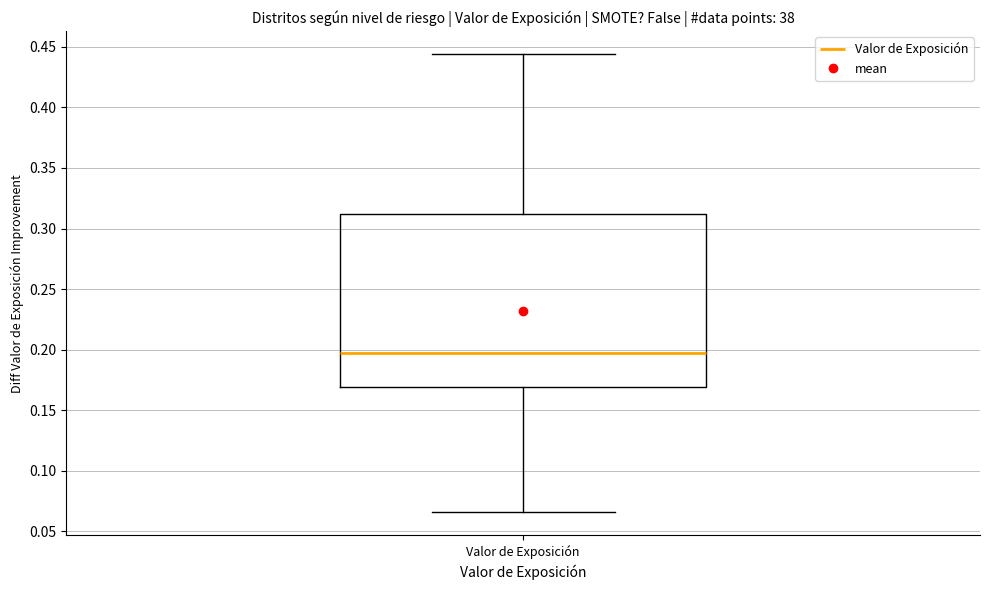

Transcribe this box plot: give where the median line is, the range the box spans, and where the two whiskers end, as read against the y-axis. The values are not printed on the chart, so give them approximately, as read against the axis.

median 0.200, box 0.170 to 0.310, whiskers 0.065 to 0.445